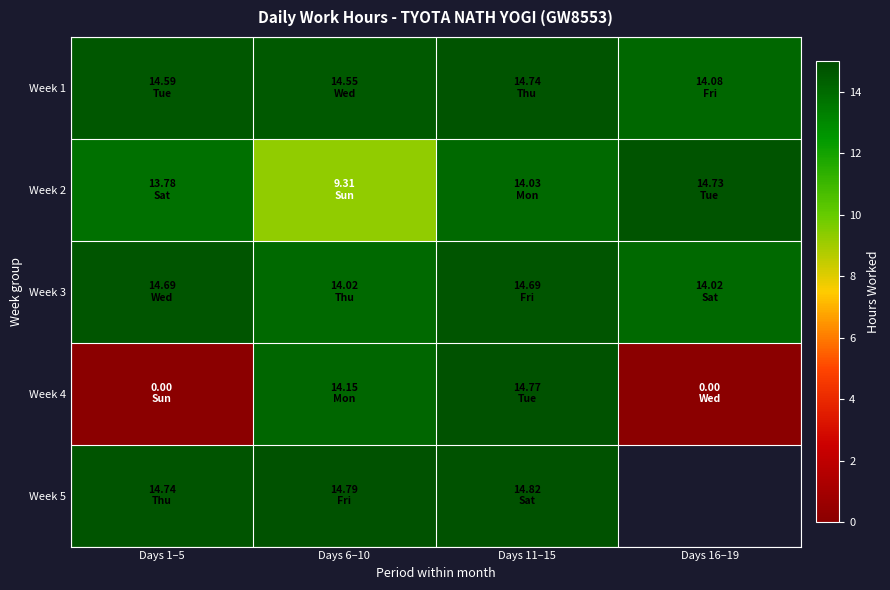

What is the difference between the Week 3 values at Days 16–19 and Days 11–15?

0.7